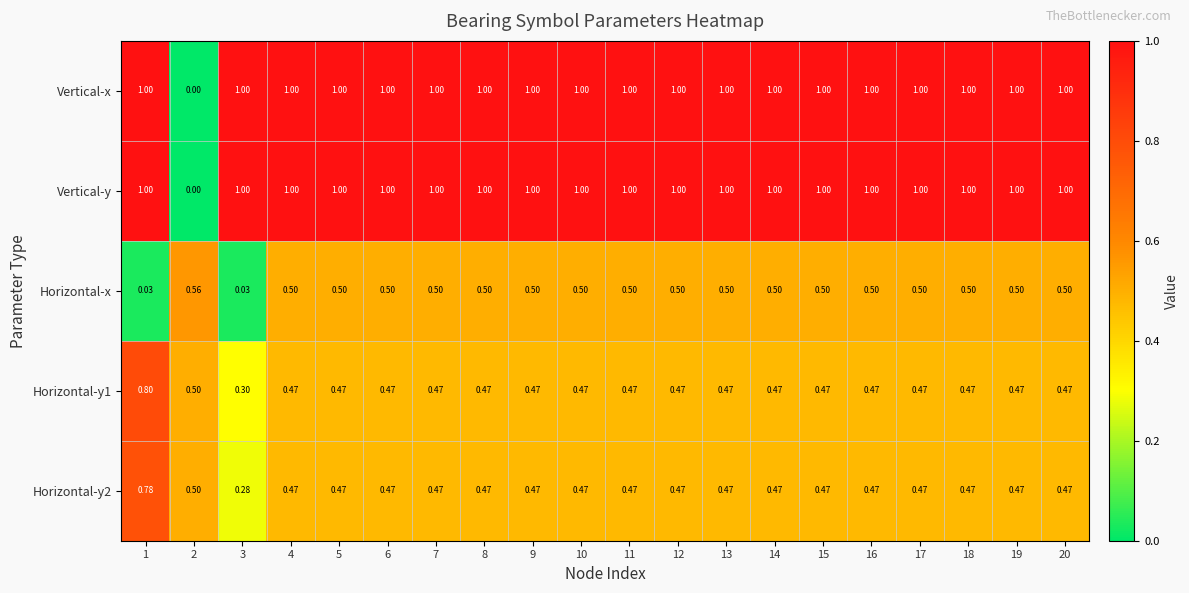

How many series are shown in this chart?

5